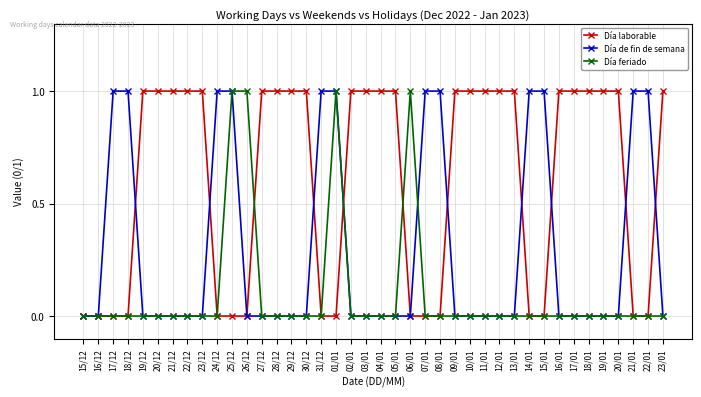

What is the difference between the second highest and minimum values in the Día feriado series?

1